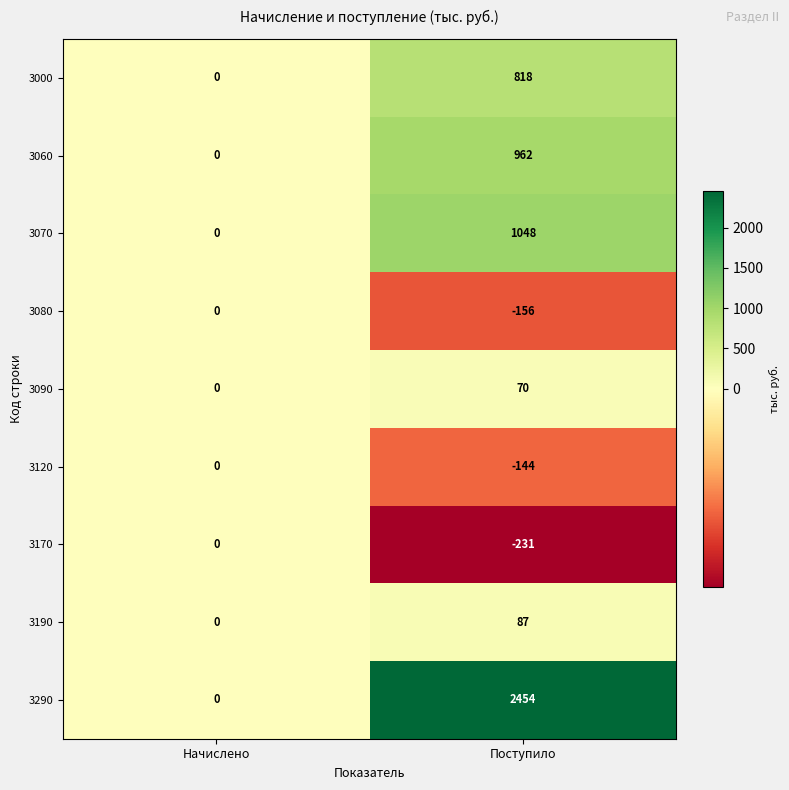

At Поступило, list the series in order from smallest to largest.

3170, 3080, 3120, 3090, 3190, 3000, 3060, 3070, 3290